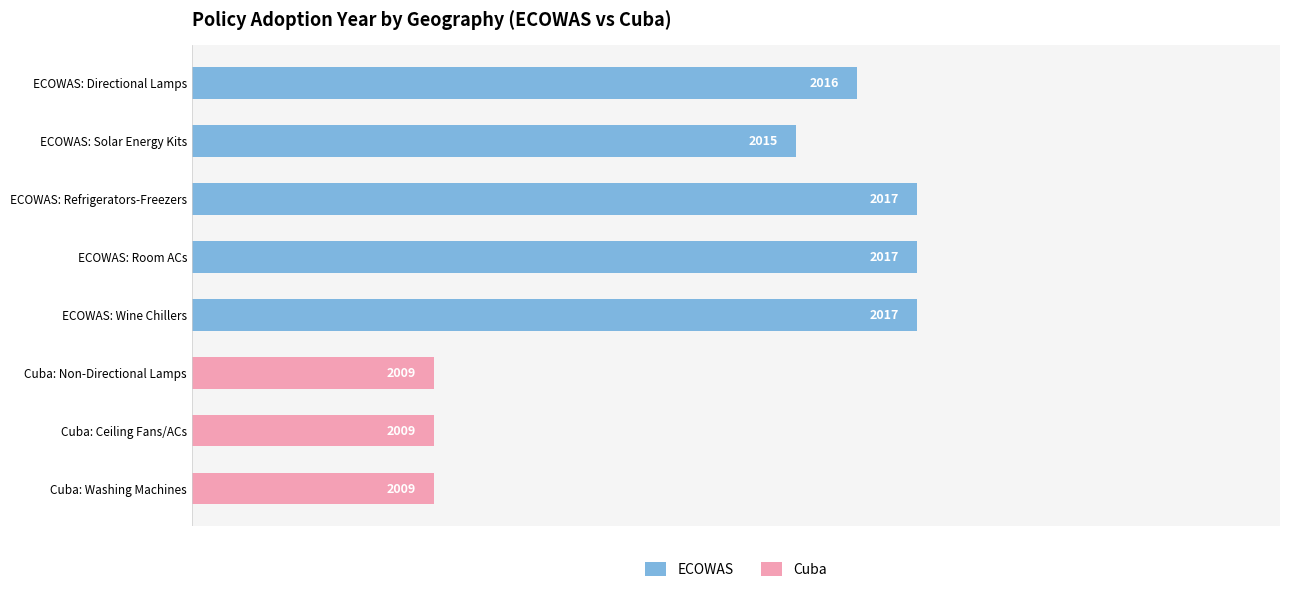

Are the bars horizontal?

Yes